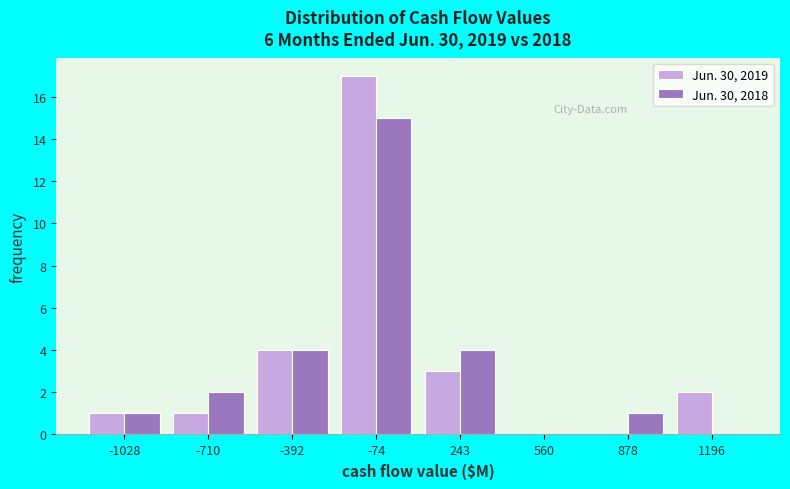

Reading left to right, what are all the values shown in this chart?

Jun. 30, 2019: -1028=1	-710=1	-392=4	-74=17	243=3	560=0	878=0	1196=2
Jun. 30, 2018: -1028=1	-710=2	-392=4	-74=15	243=4	560=0	878=1	1196=0